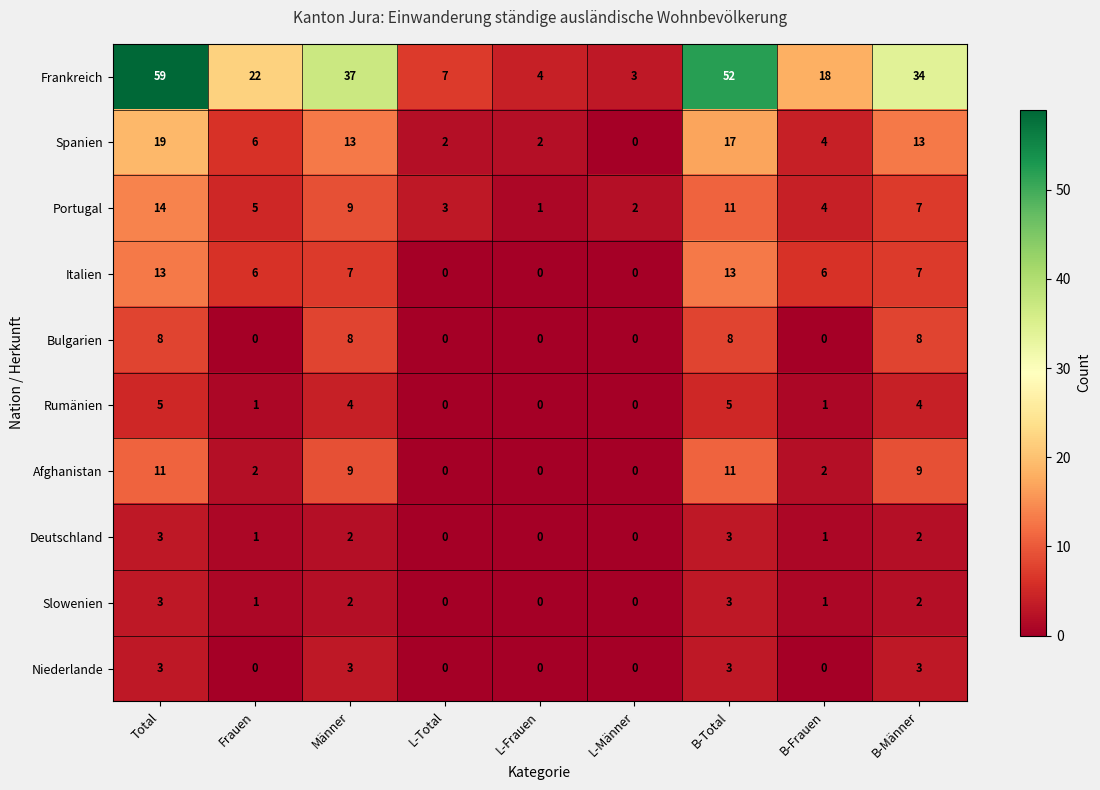

What is the total value across all series at L-Männer?

5